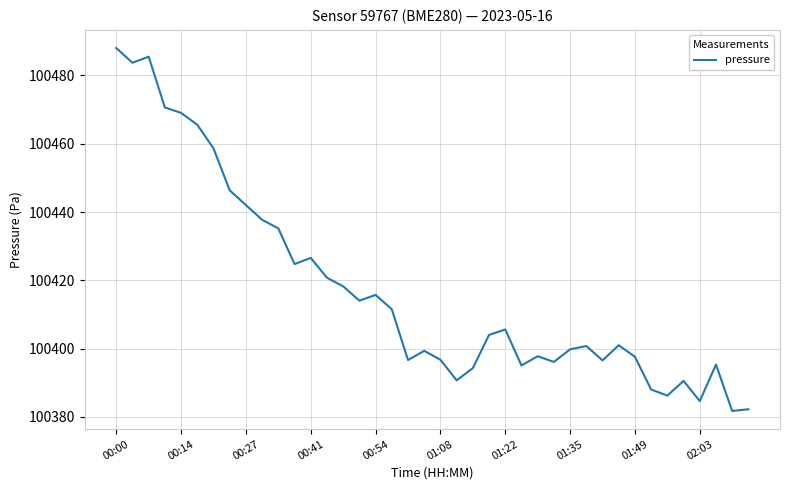

What is the greatest value displayed?

100488.0